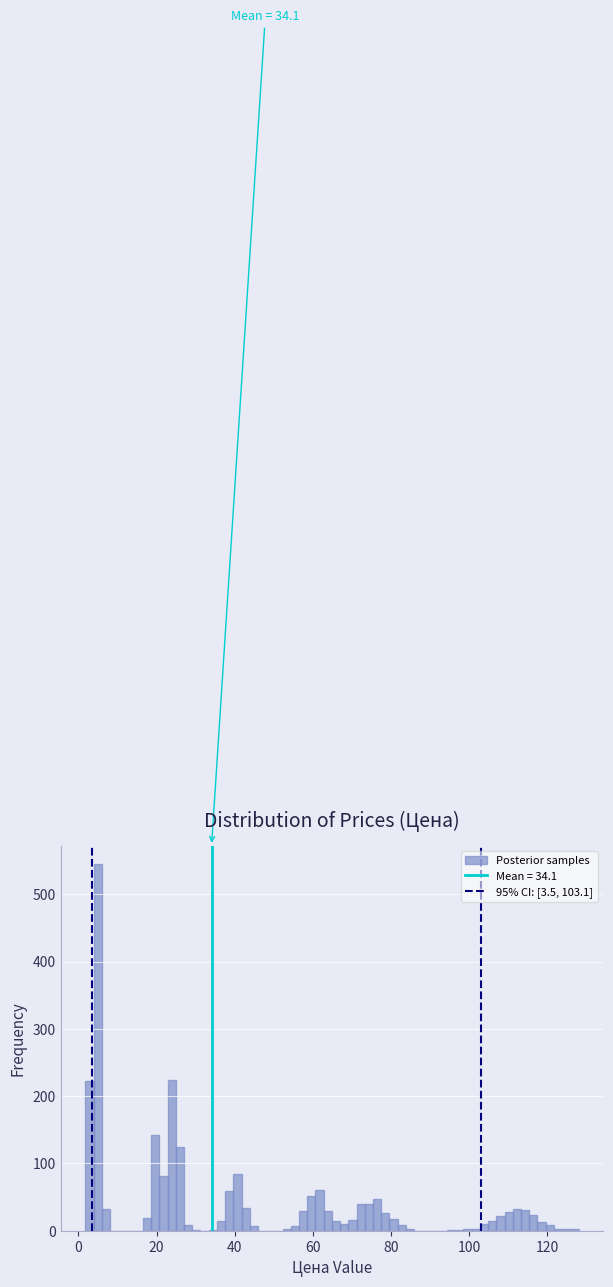

Read against the x-axis, roughly where is the centre of the tallest bar?

4